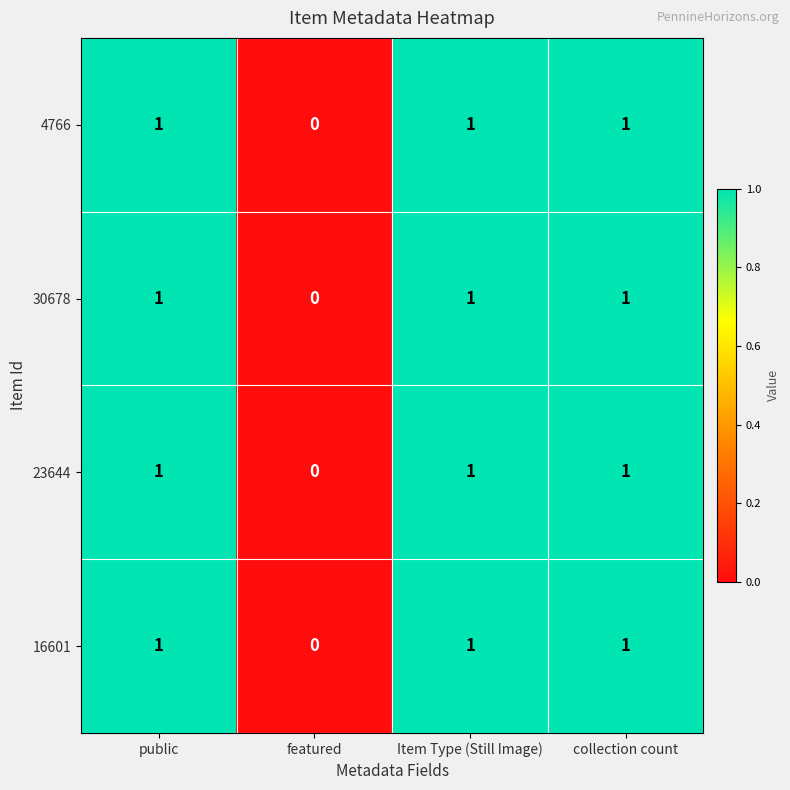

Is the value of 30678 at featured greater than the value of 4766 at Item Type (Still Image)?

No